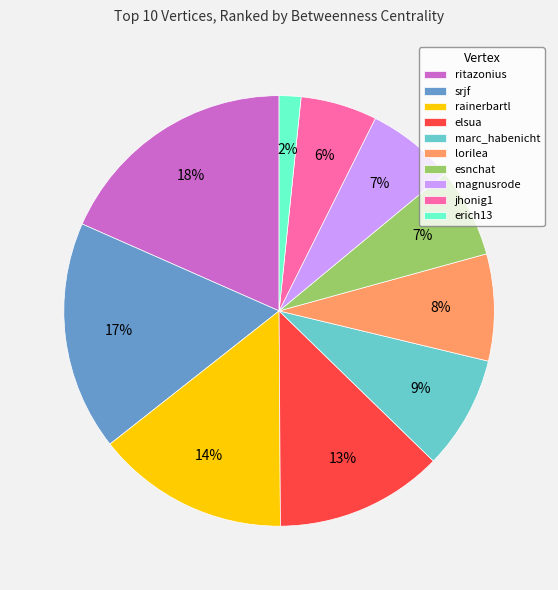

Does esnchat represent more than half of the total?

No